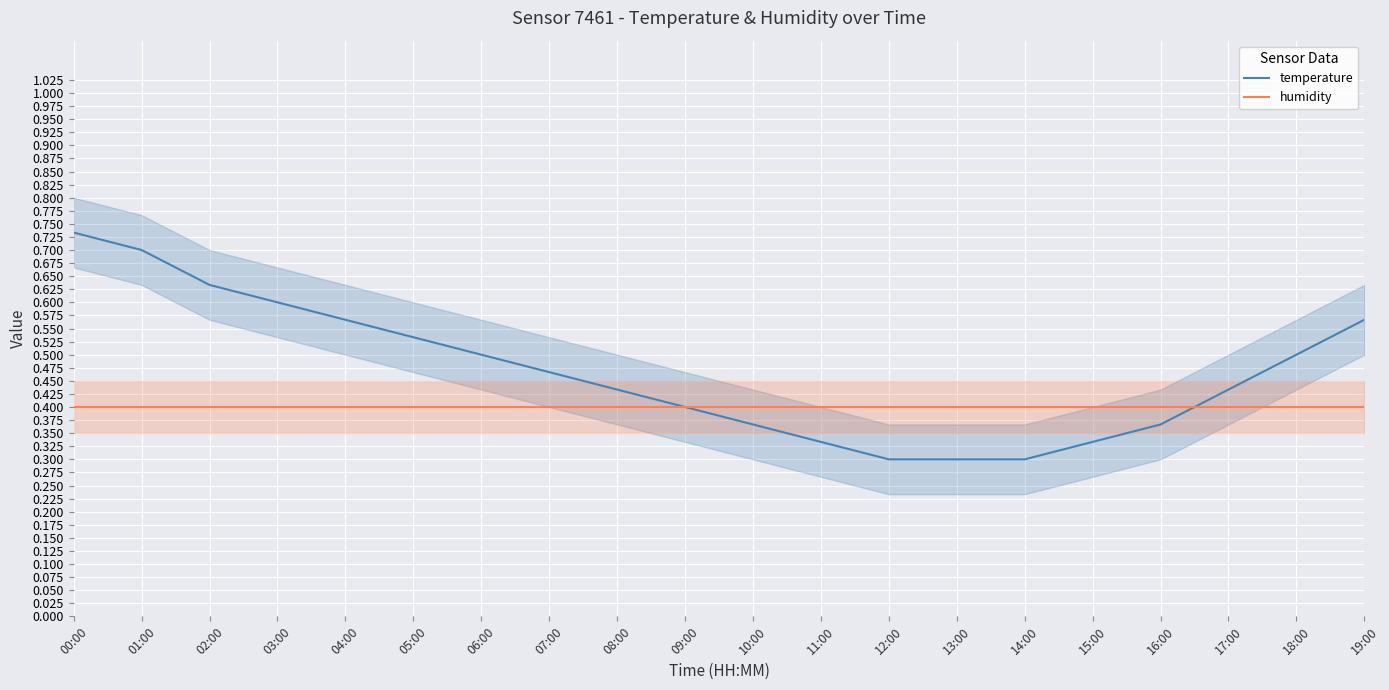

Is it true that temperature equals 0.2 at 00:00?

False